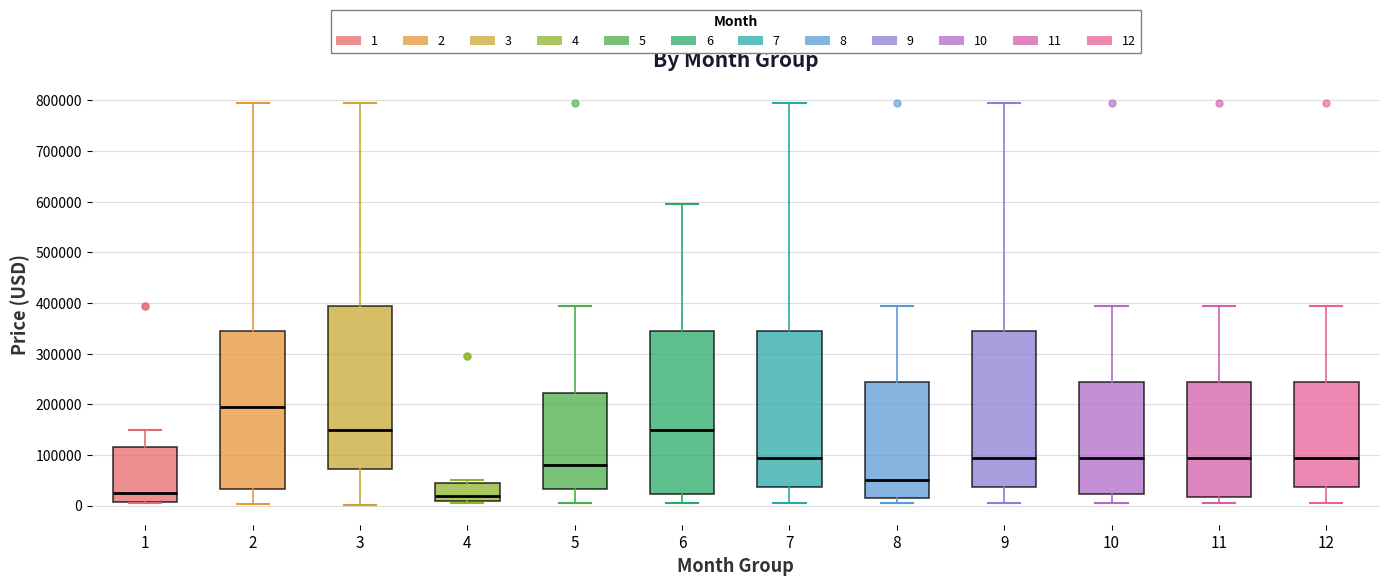

Which box has the highest median line?

2